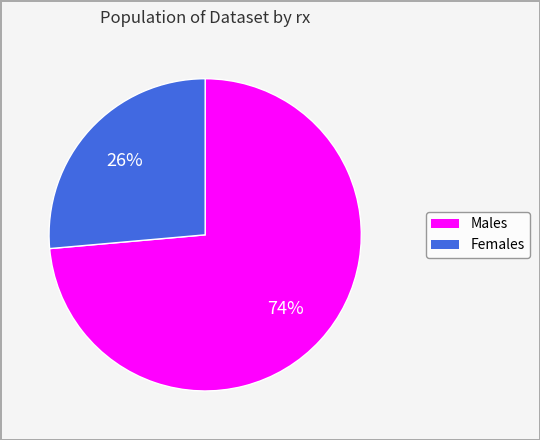

Does any single category account for the majority?

Yes